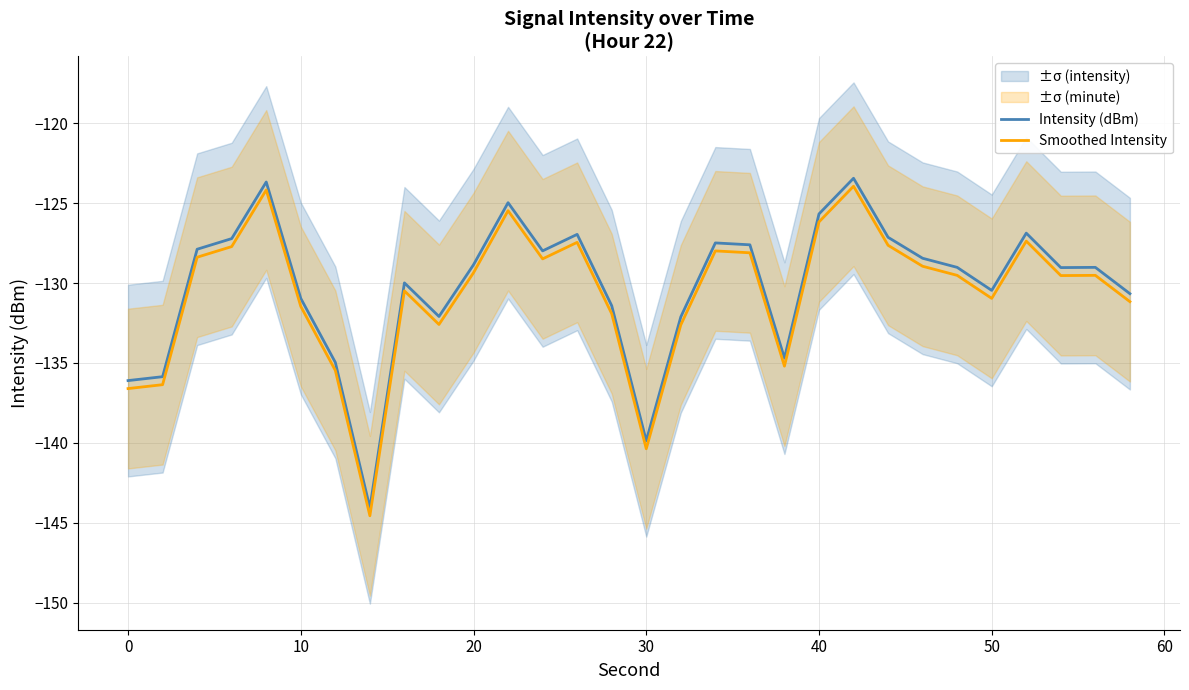

True or false: Smoothed Intensity and Intensity (dBm) intersect in this chart.

False